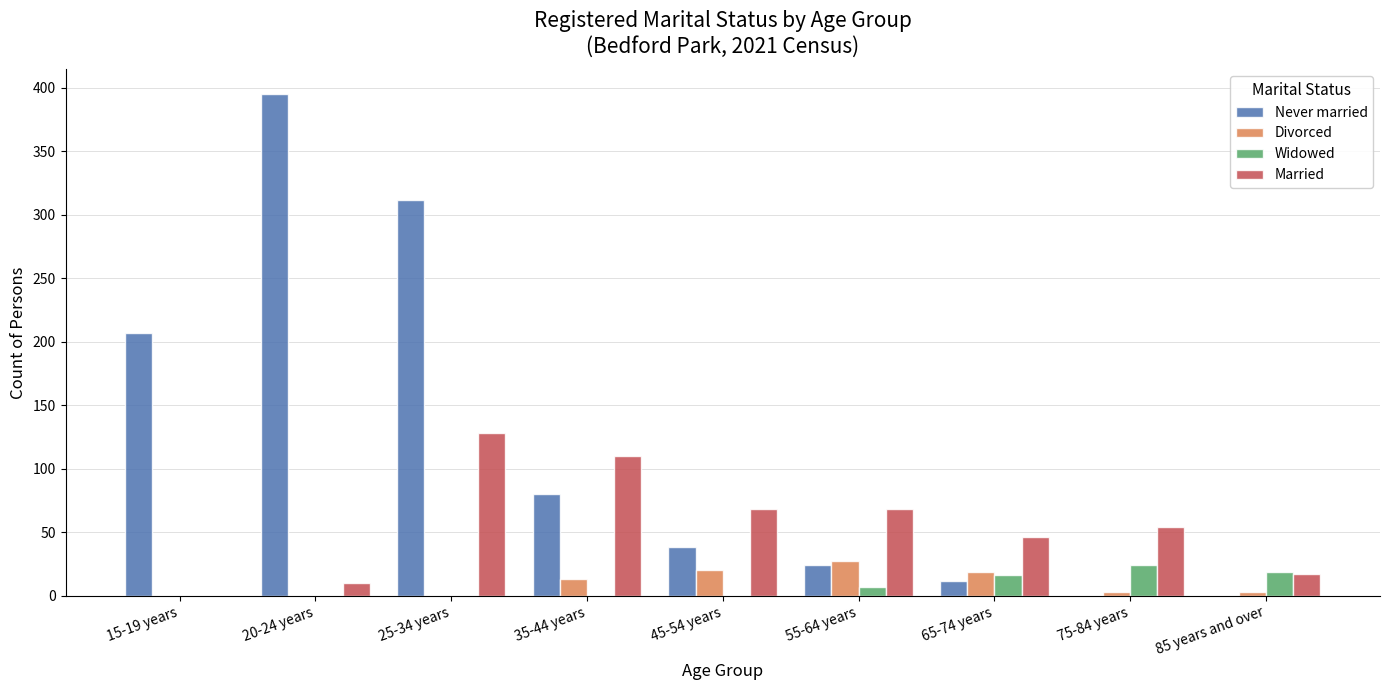

Which series changed the most between 25-34 years and 85 years and over?

Never married